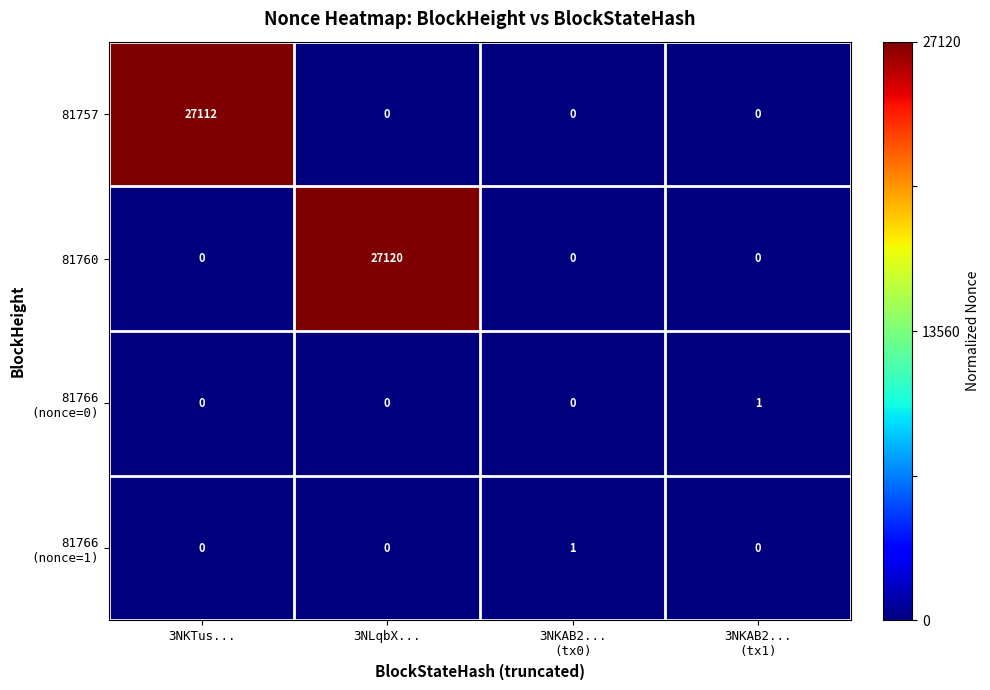

Which series has the widest spread of values?

81760